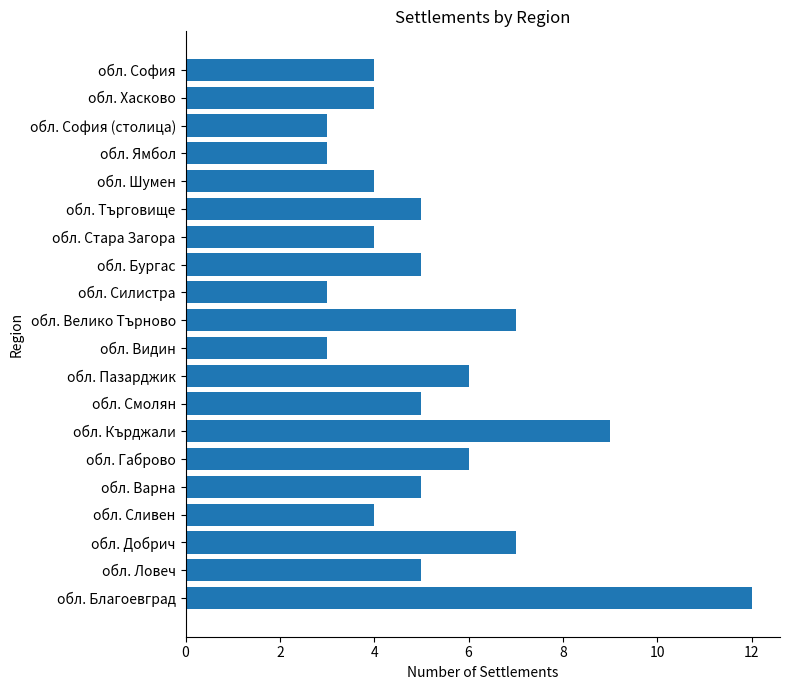

The chart shows a value of 2 at обл. Смолян. True or false?

False